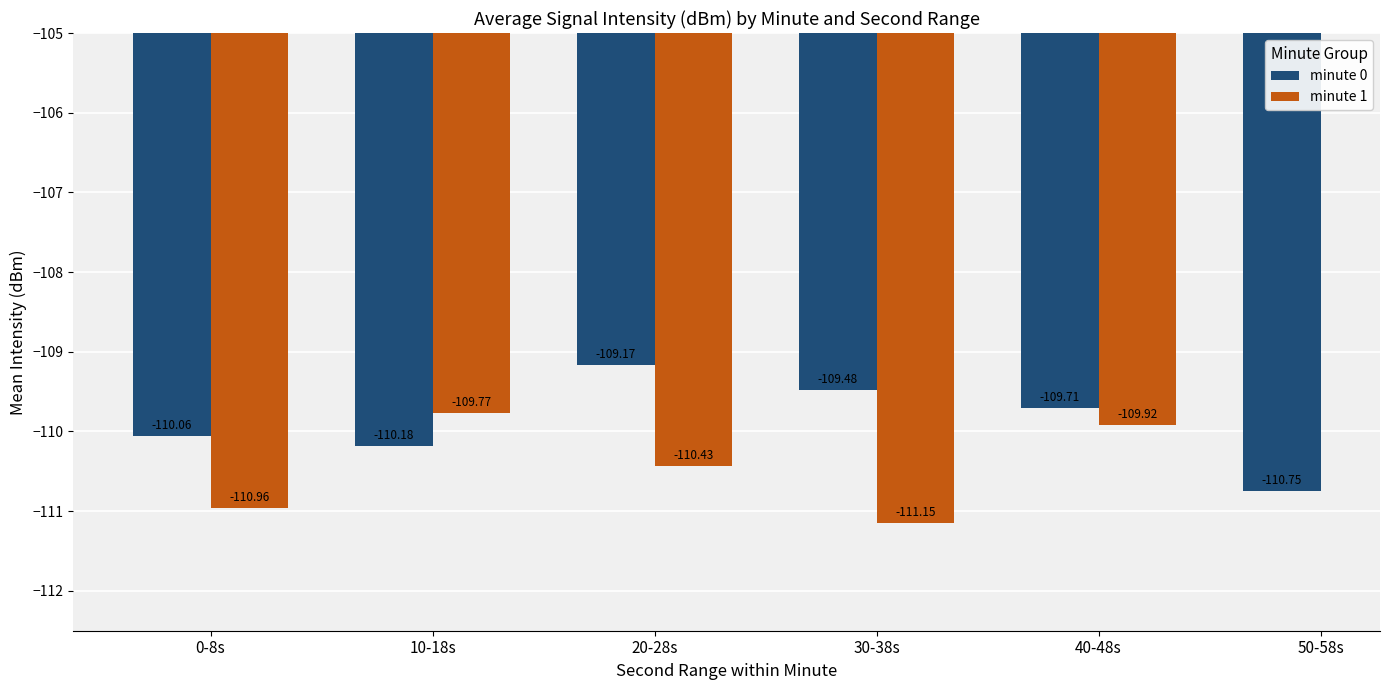

What is the smallest value displayed?

-111.2